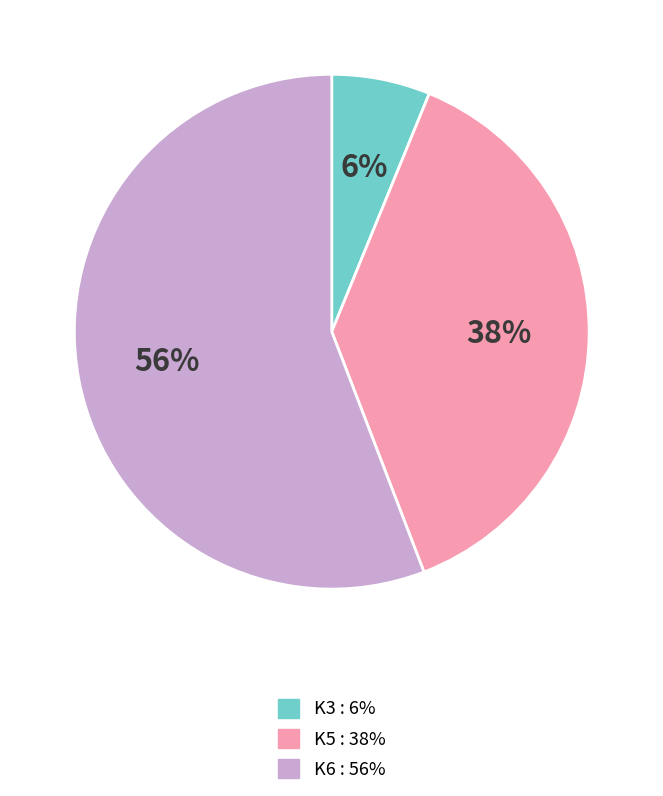

Which category has the biggest portion of the pie?

K6